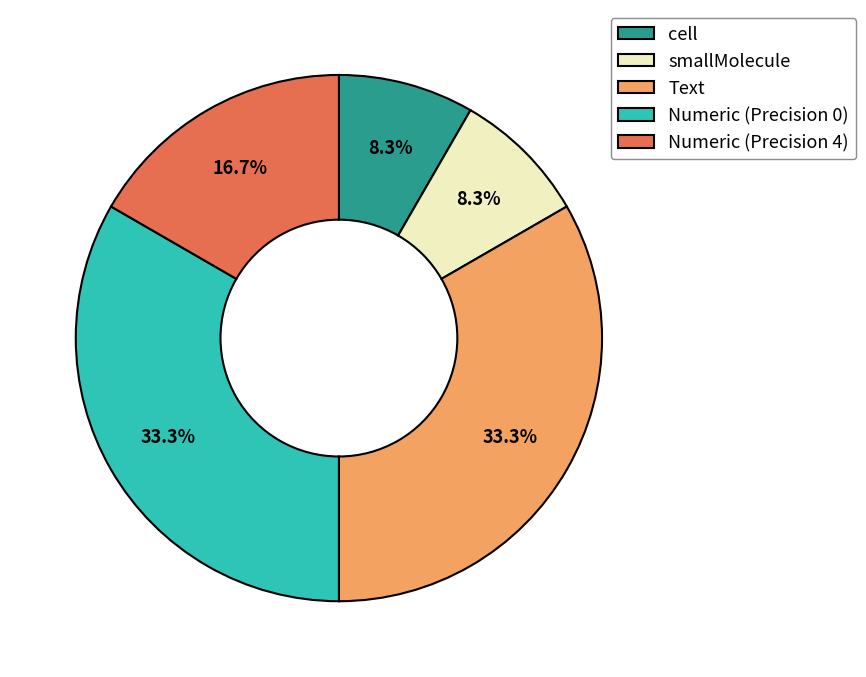

Which has a higher value, cell or Numeric (Precision 0)?

Numeric (Precision 0)